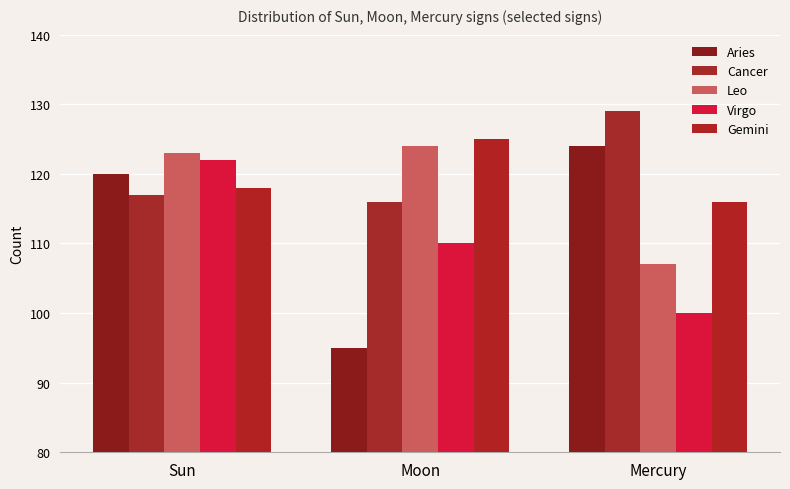

Which category has the highest value in the Leo series?

Moon